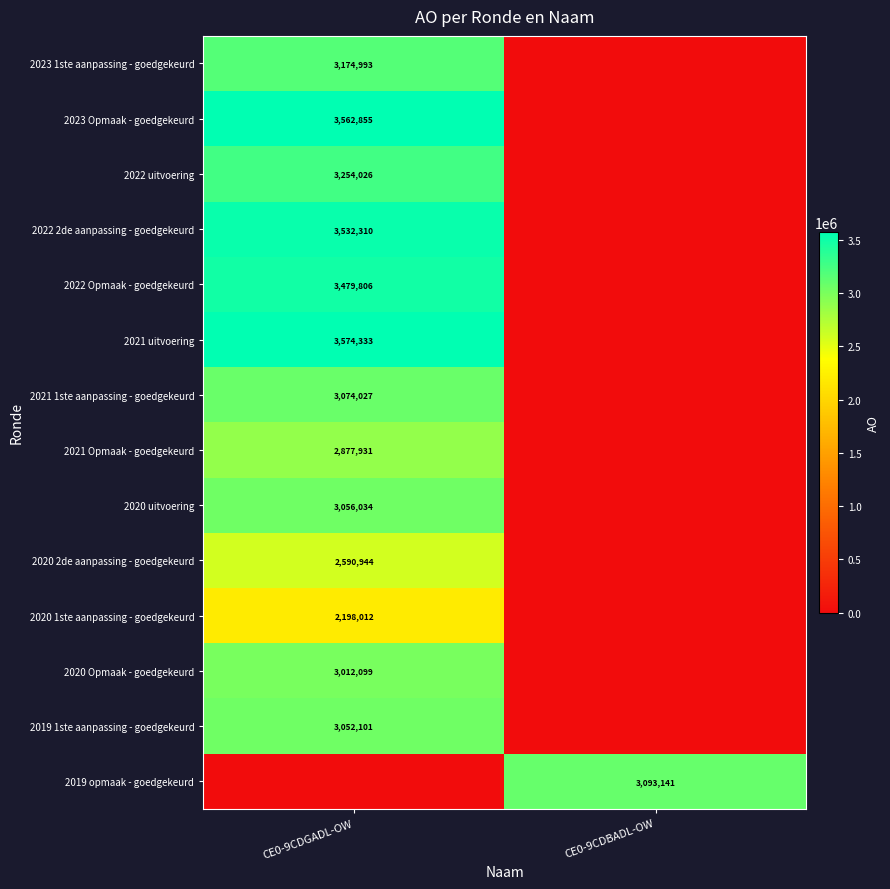

The 2019 1ste aanpassing - goedgekeurd series shows 5417617 at CE0-9CDGADL-OW. True or false?

False